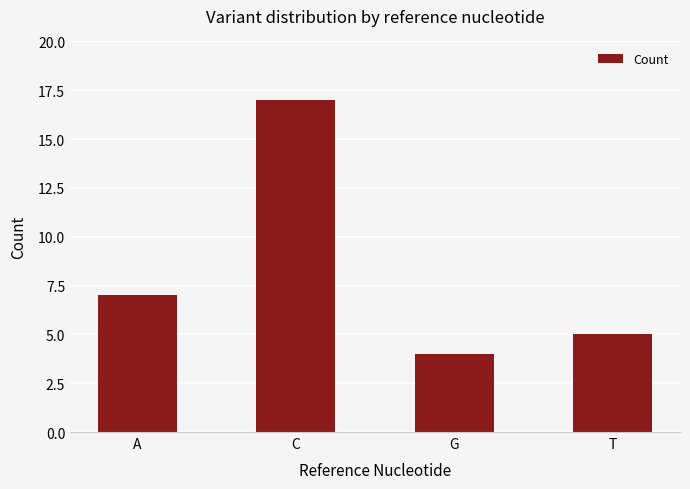

True or false: the data shows 17 at C.

True